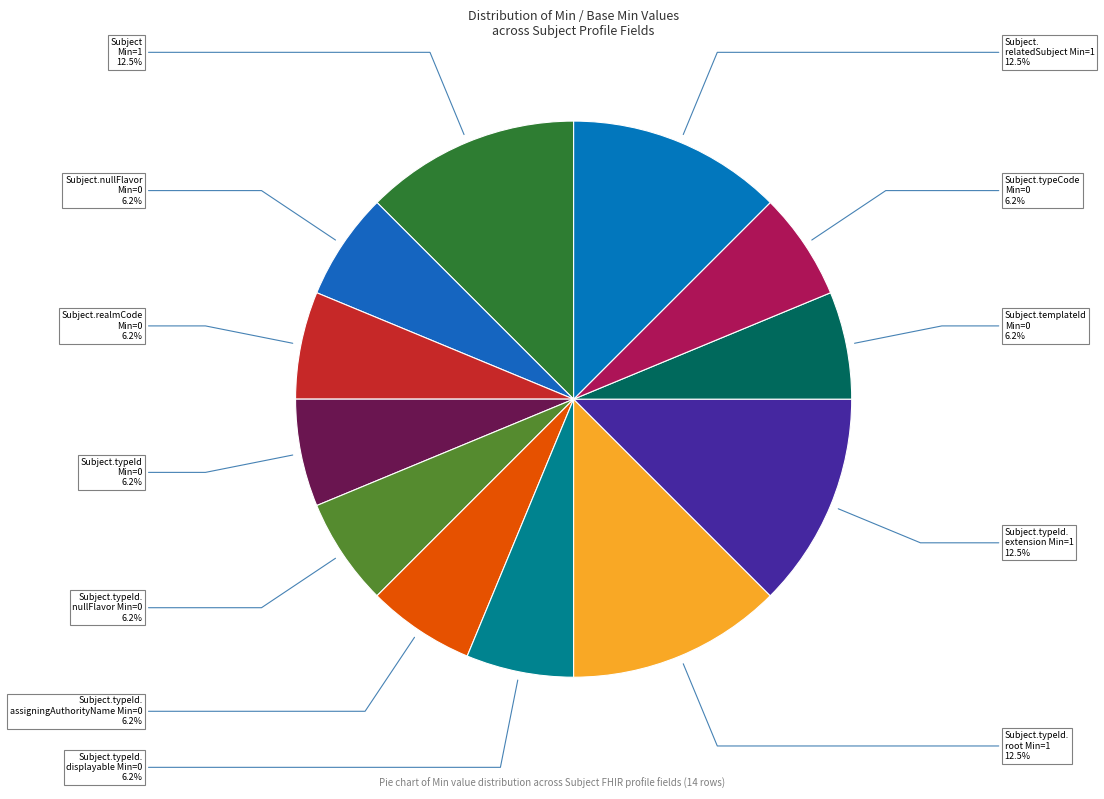

How many segments does this pie chart have?

12